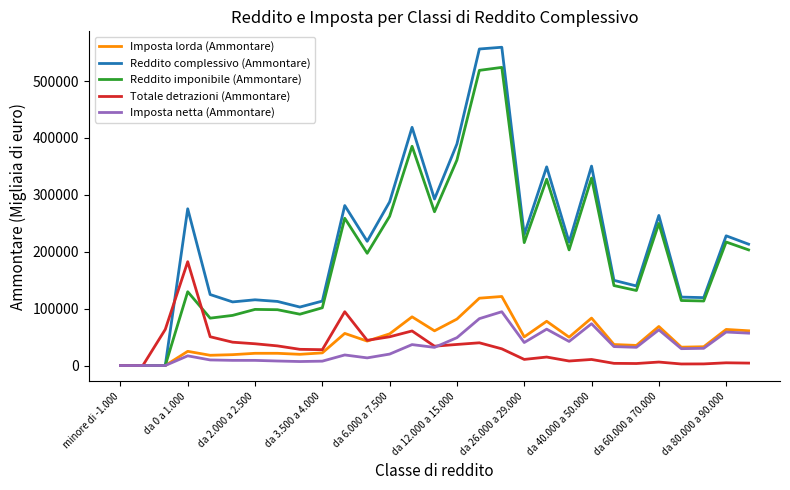

What is the greatest value displayed?

559410